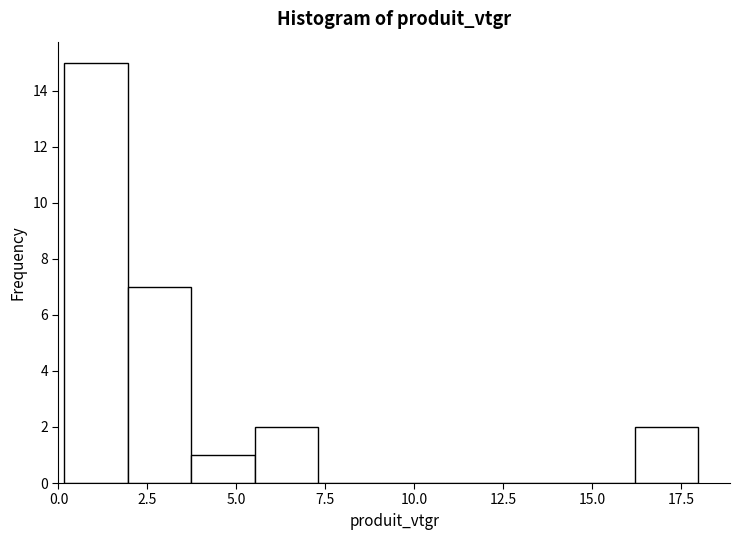

Around what value on the x-axis is the tallest bar? Give the approximate position of its centre, as read against the axis.

1.0